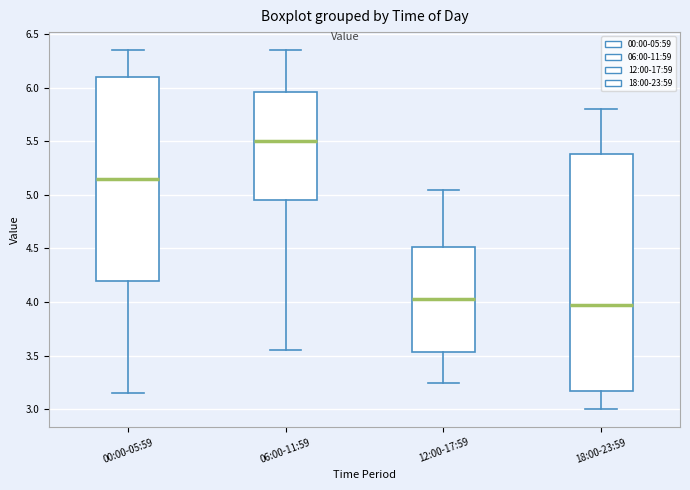

Where does the lower whisker of the box for 00:00-05:59 end on the y-axis? The values are not printed on the chart, so give them approximately, as read against the axis.

3.15